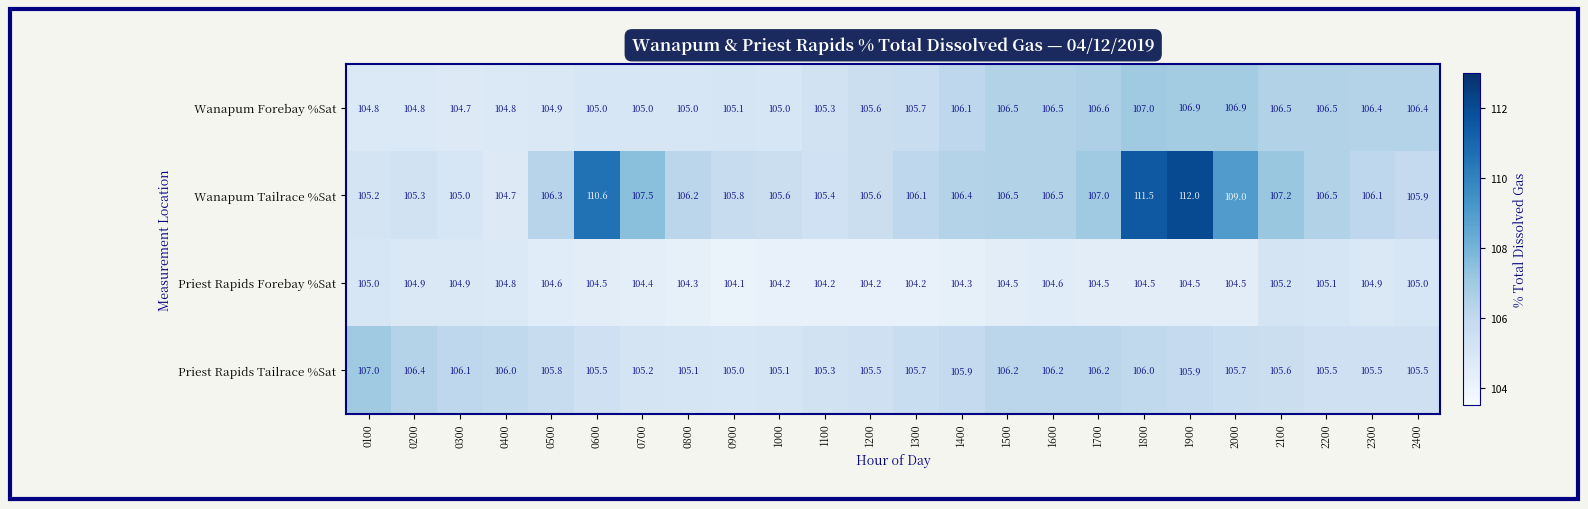

The Priest Rapids Tailrace %Sat series shows 106.0 at 1800. True or false?

True